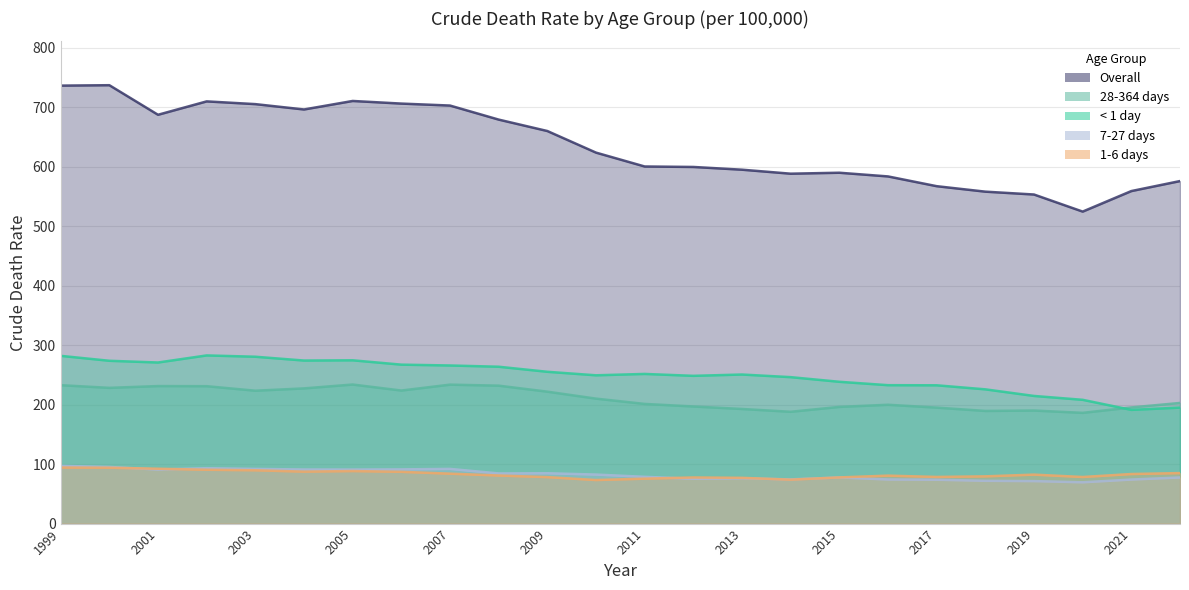

True or false: 1-6 days and Overall cross at least once.

False